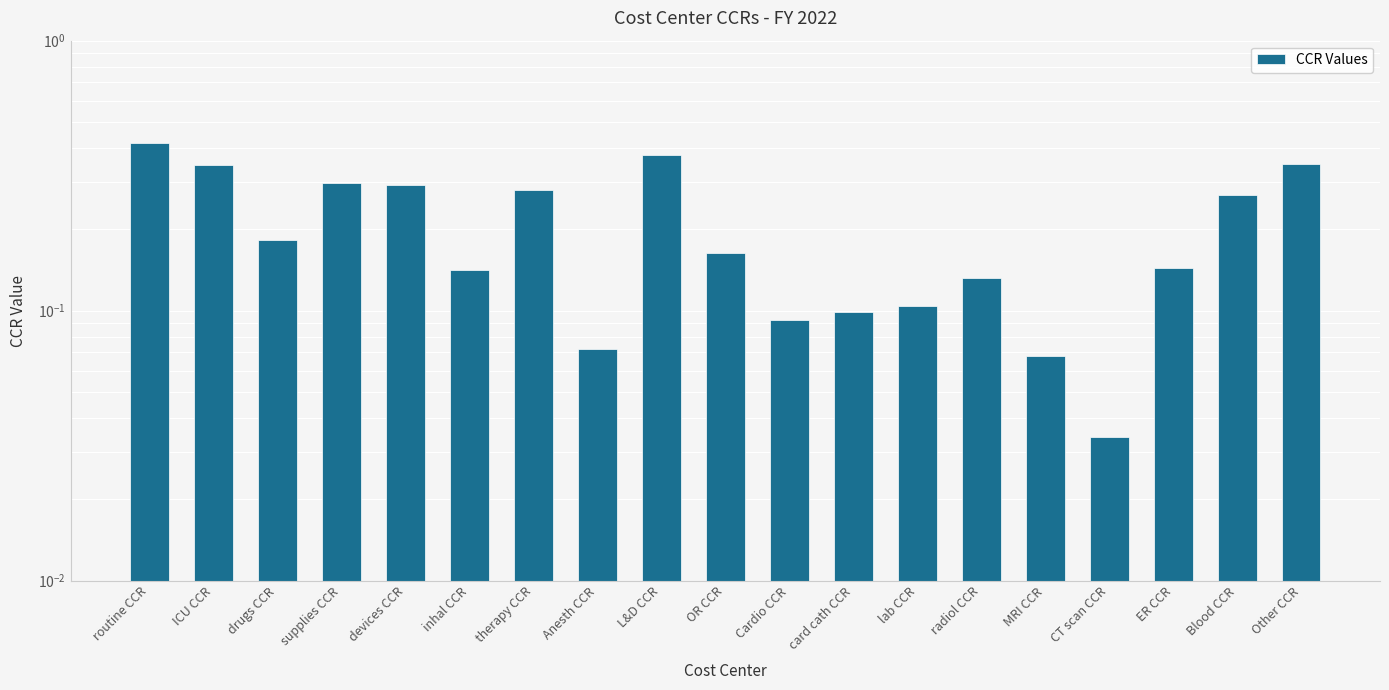

What is the change in value from card cath CCR to Other CCR?

+0.2